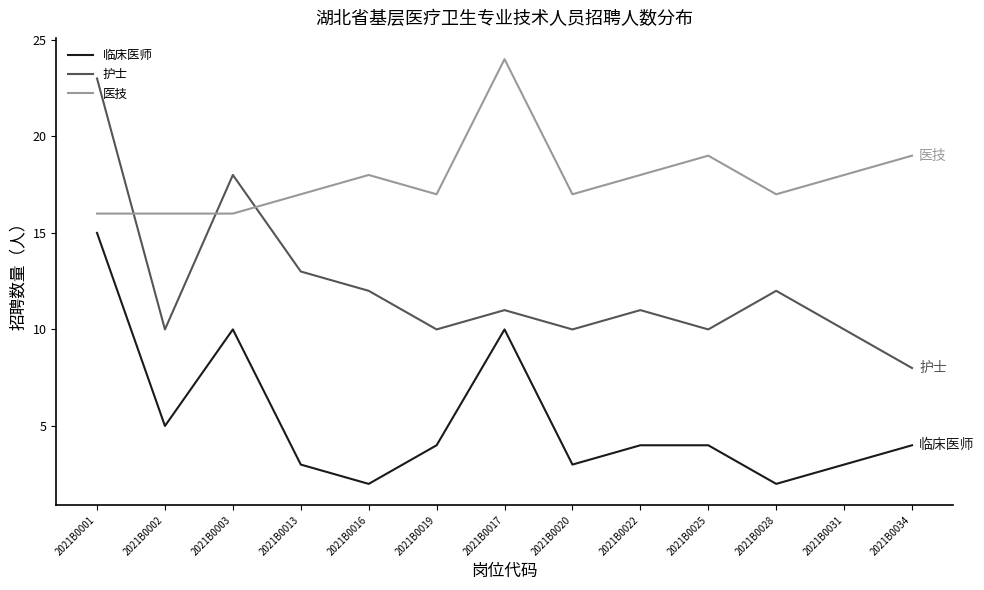

True or false: 临床医师 and 护士 cross at least once.

False